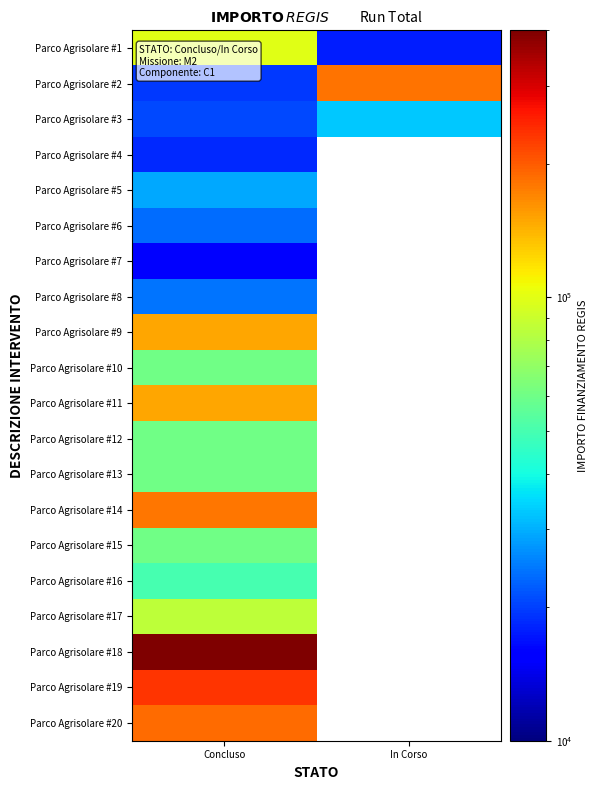

What is the lowest value of the Parco Agrisolare #20 series?

187212.0